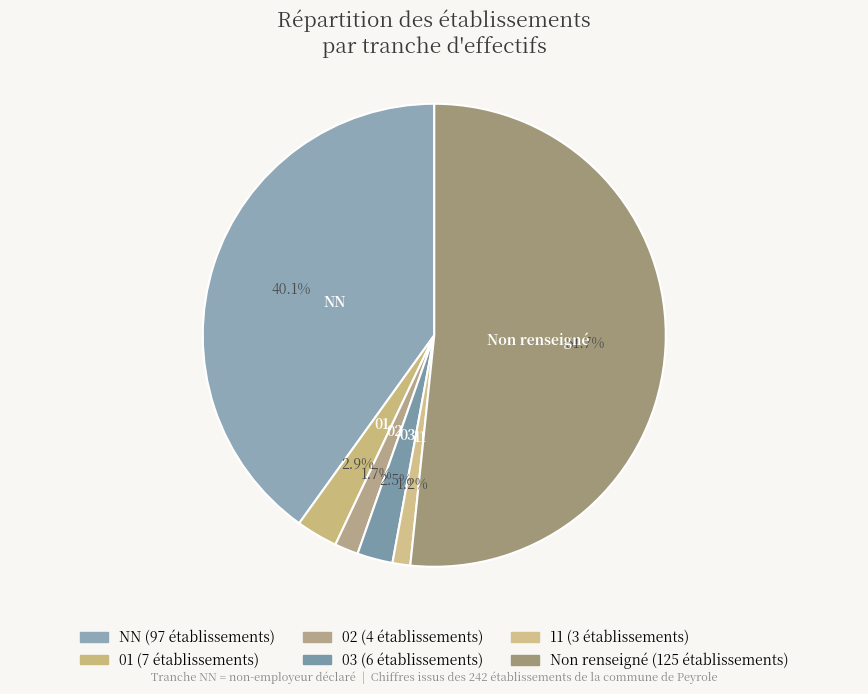

Is there any slice that represents more than half of the pie?

Yes